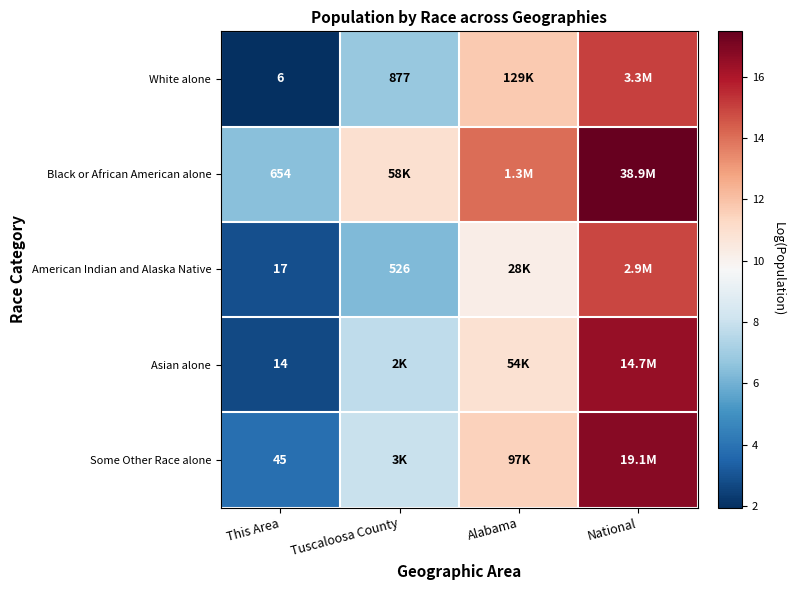

Is the value of White alone at This Area greater than the value of Asian alone at Tuscaloosa County?

No